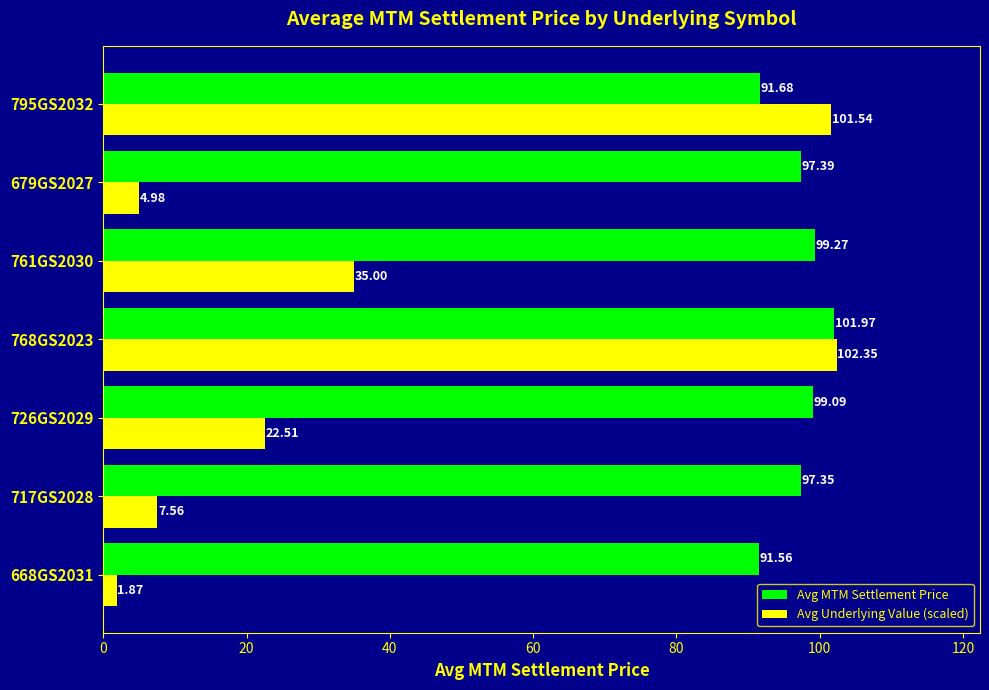

What is the total value across all series at 795GS2032?

193.2